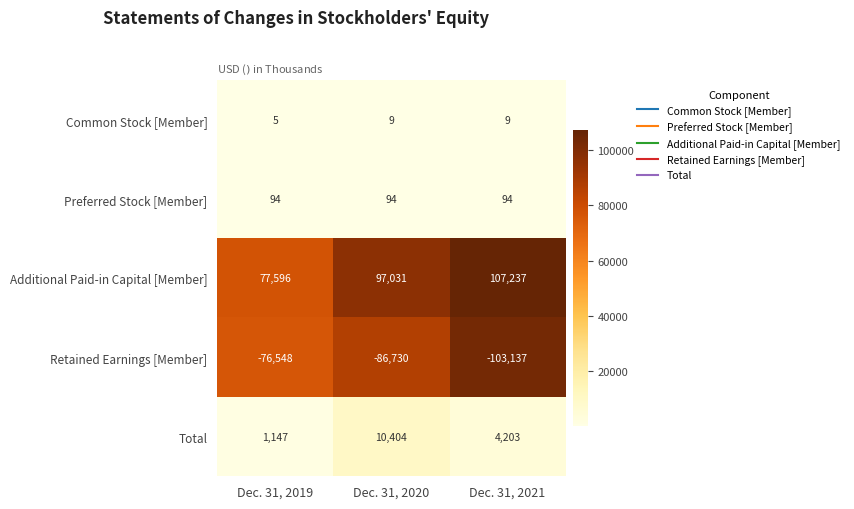

What is the maximum value shown in the chart?

107237